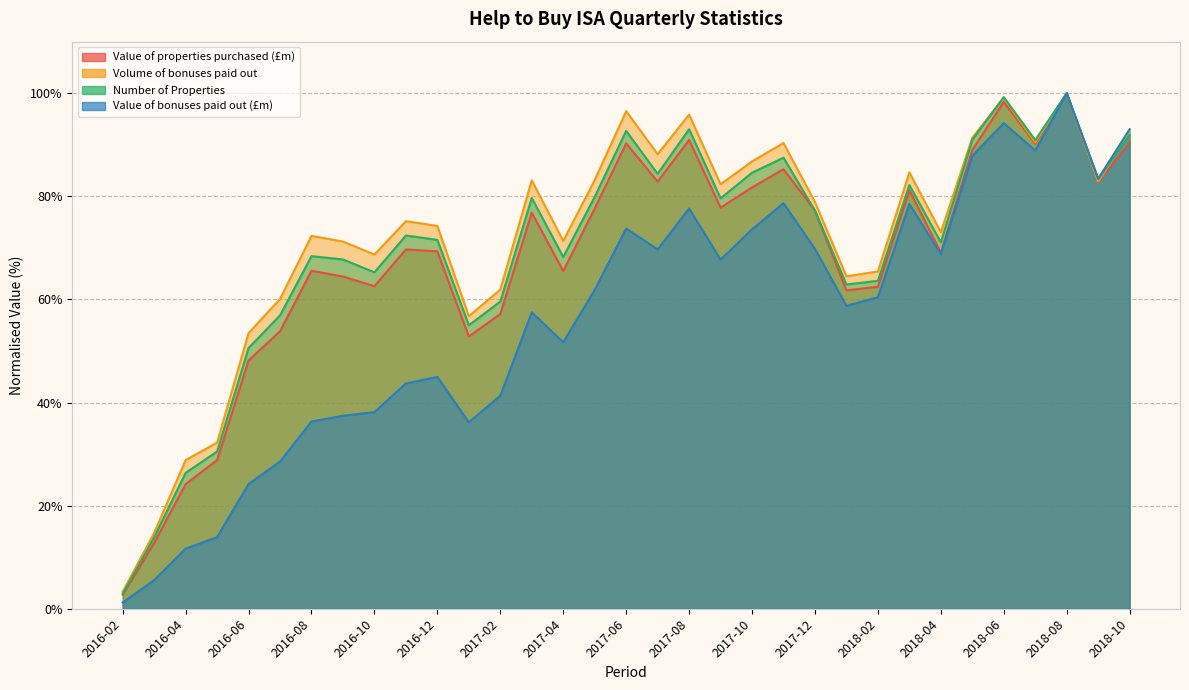

What is the sum of the Value of bonuses paid out (£m) values at 2018-10 and 2017-08?

170.7